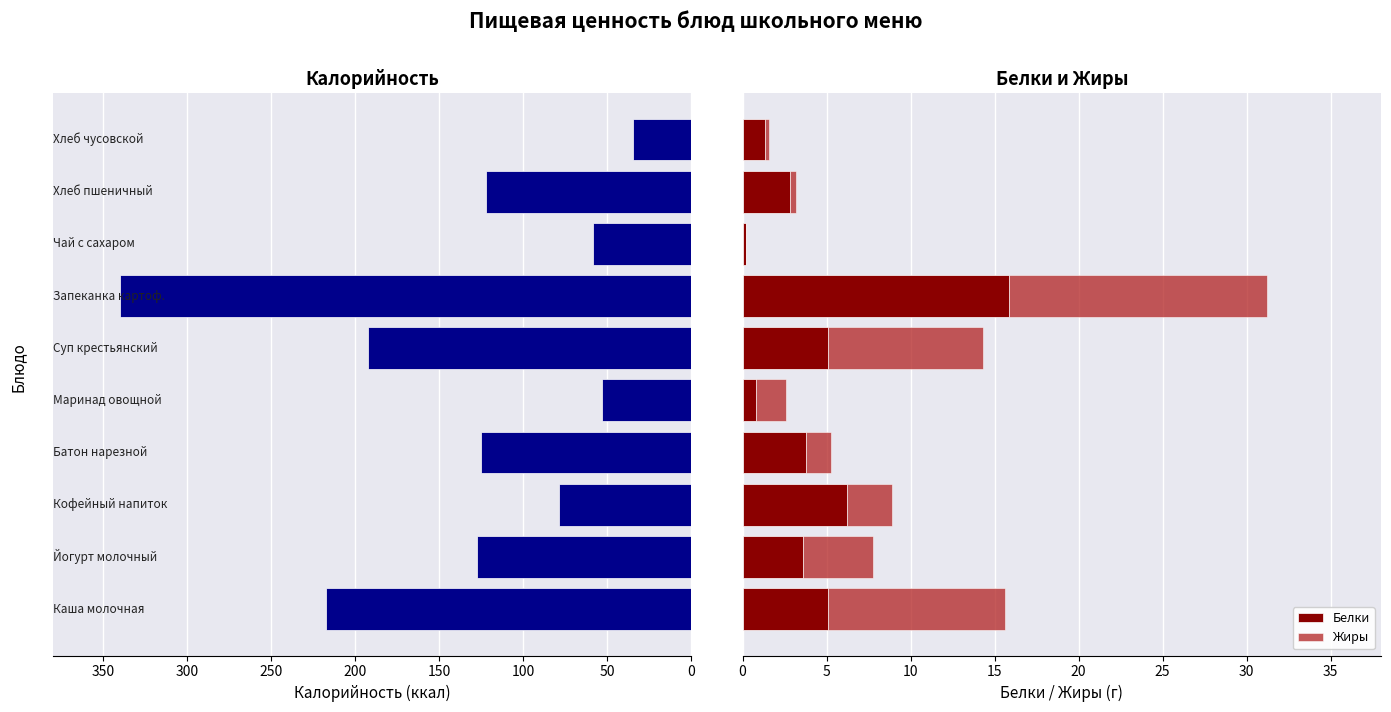

What is the greatest value displayed?

15.8